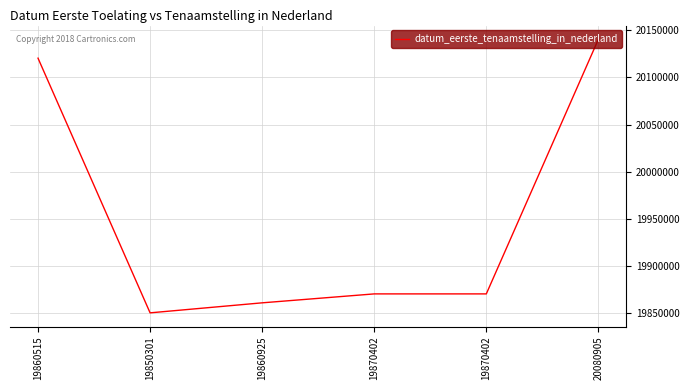

At which category does the data reach its first local valley?

19850301